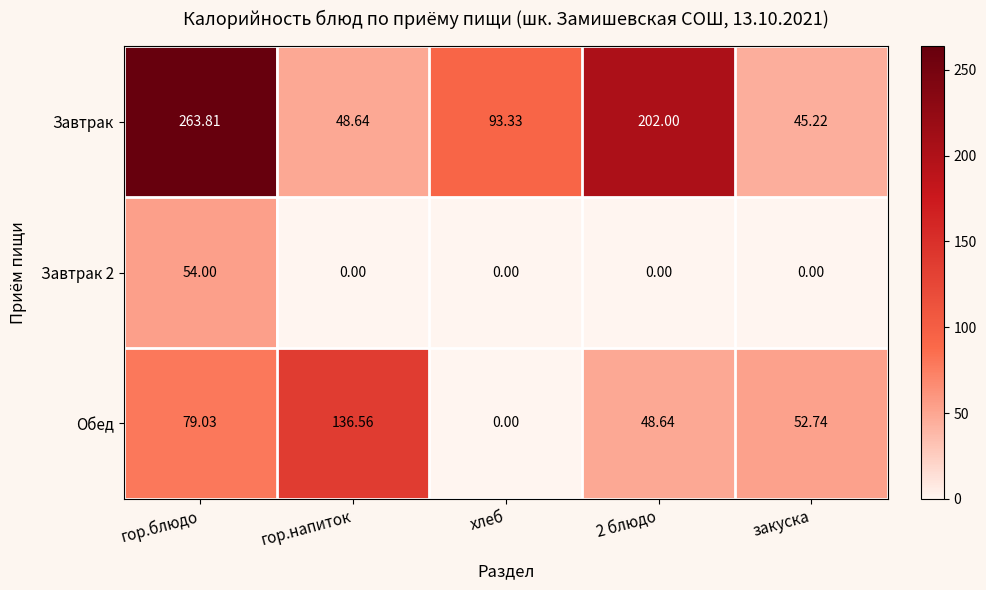

Which category has the highest value in the Завтрак 2 series?

гор.блюдо